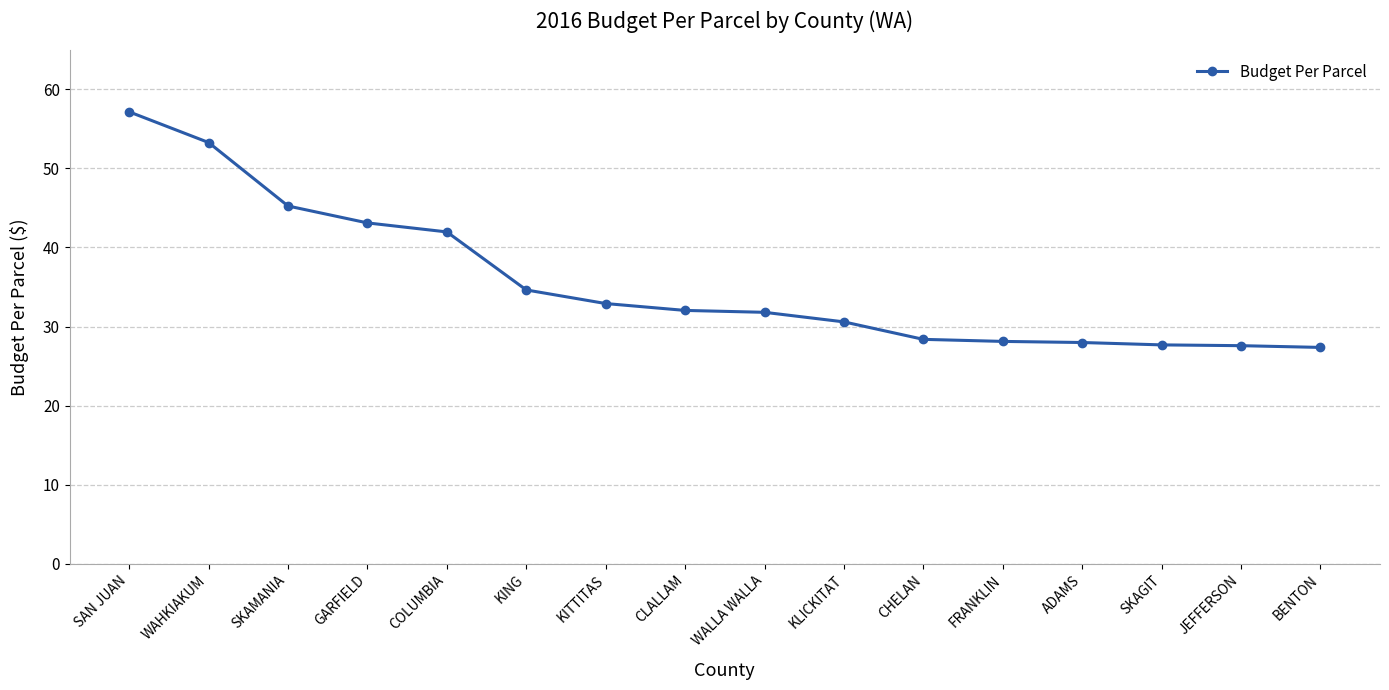

What is the minimum value shown in the chart?

27.4